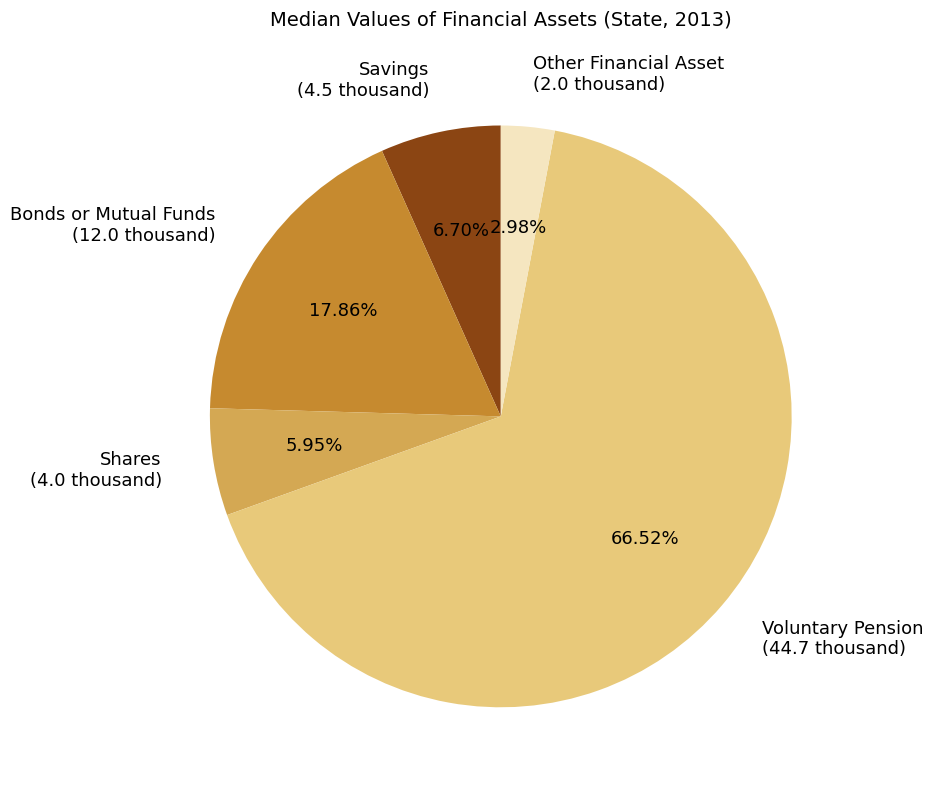

Do Bonds or Mutual Funds and Voluntary Pension together represent more than half of the pie?

Yes